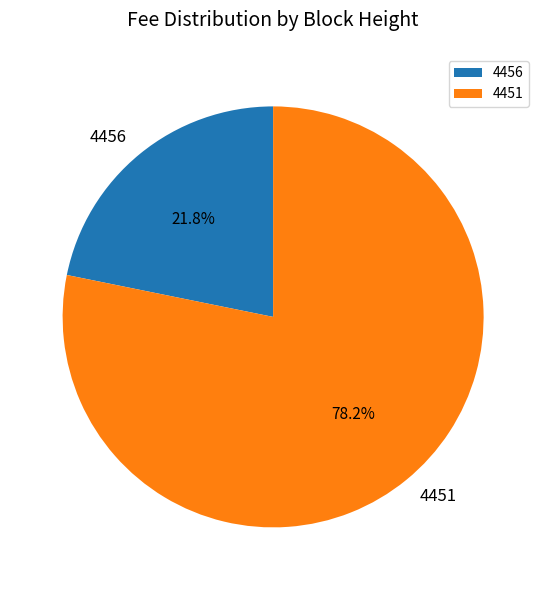

How many slices are in this pie chart?

2